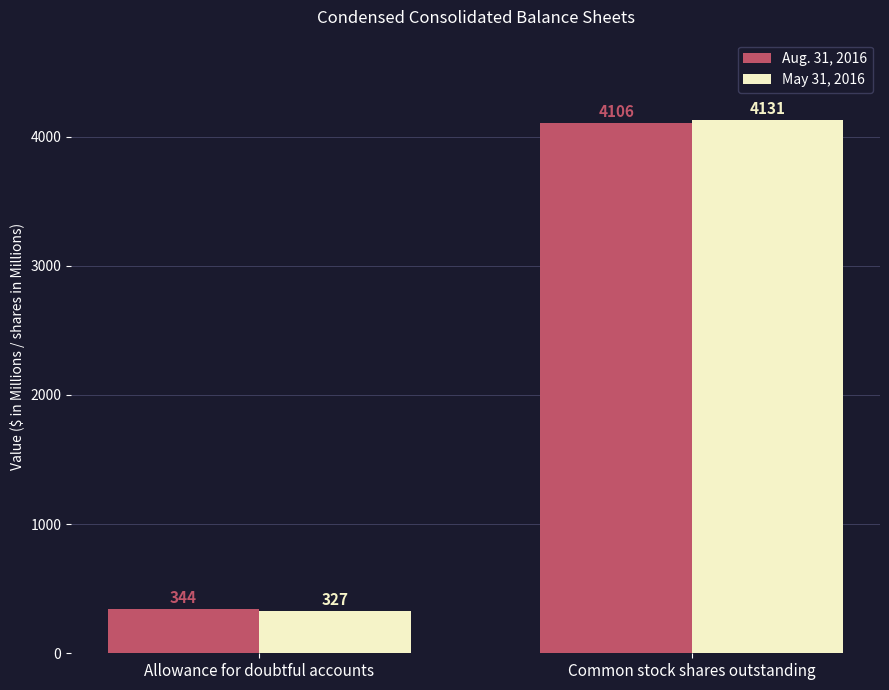

What is the sum of the Aug. 31, 2016 values at Allowance for doubtful accounts and Common stock shares outstanding?

4450